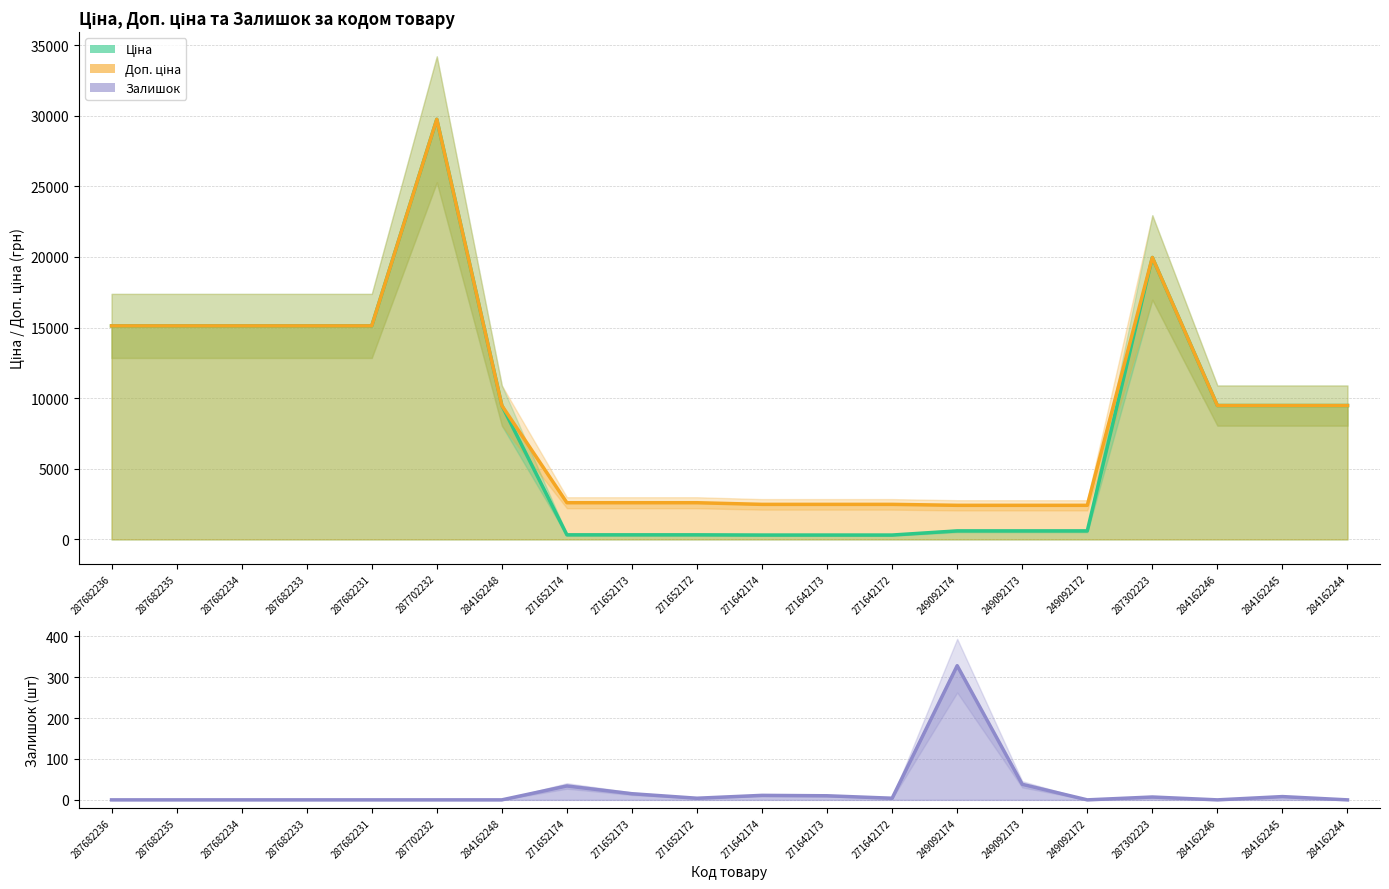

What is the total value across all series at 287702232?

59494.5